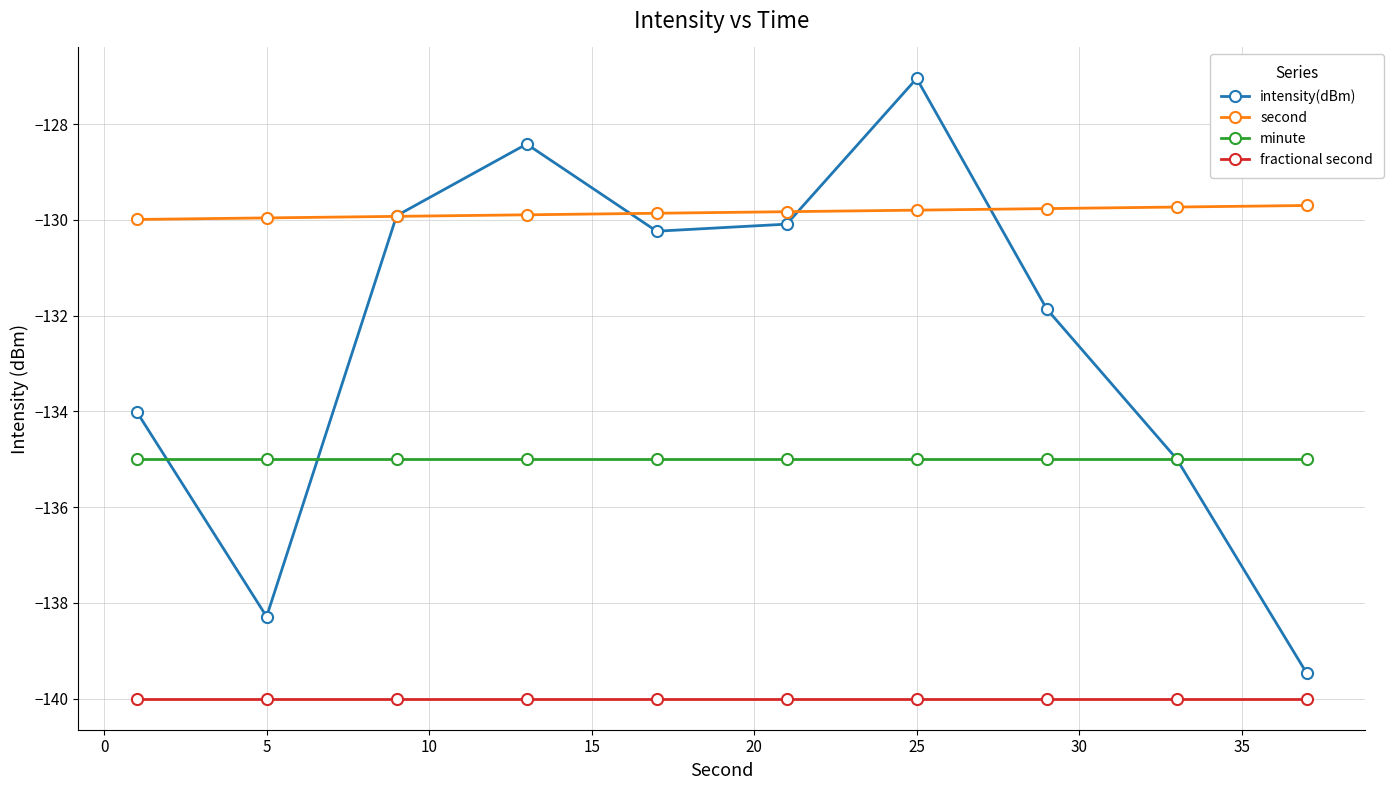

What is the lowest value of the minute series?

-135.0